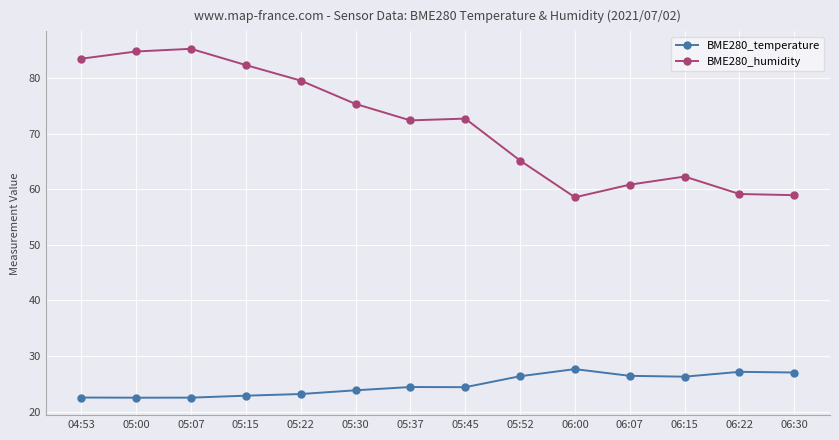

True or false: BME280_temperature and BME280_humidity cross at least once.

False